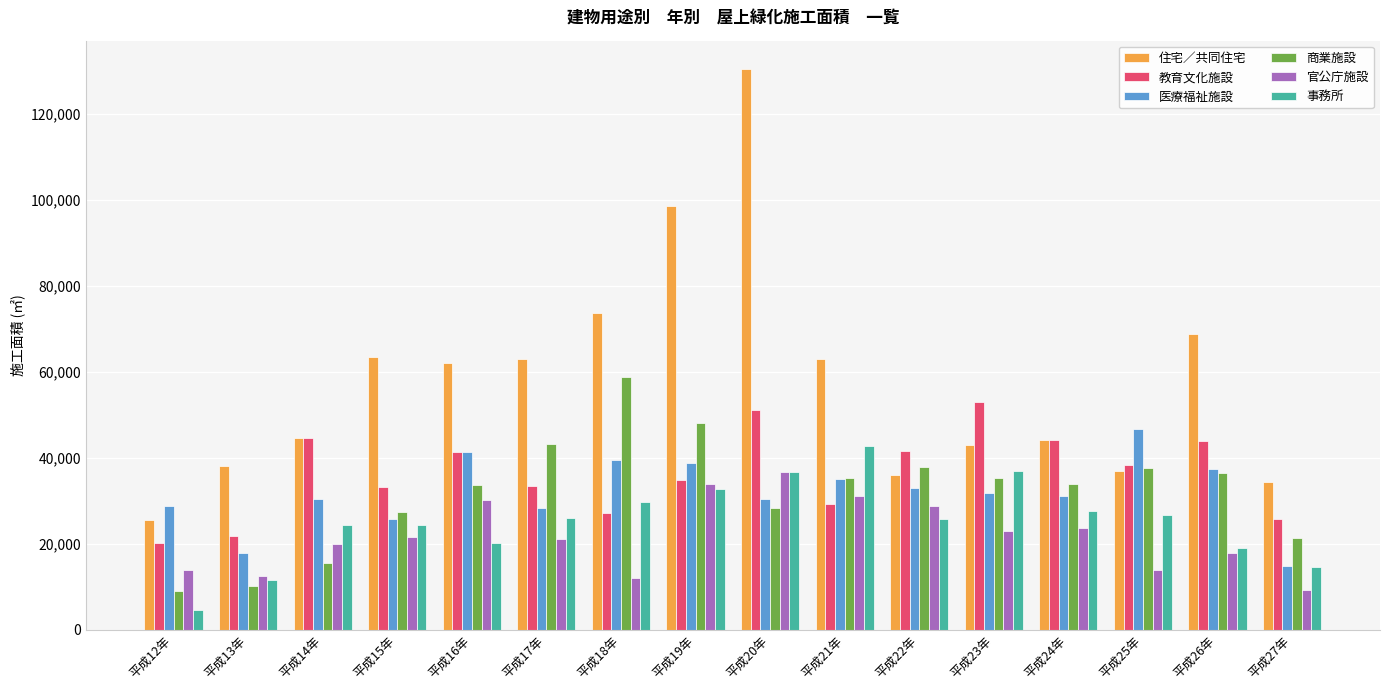

How many distinct data groups are displayed?

6